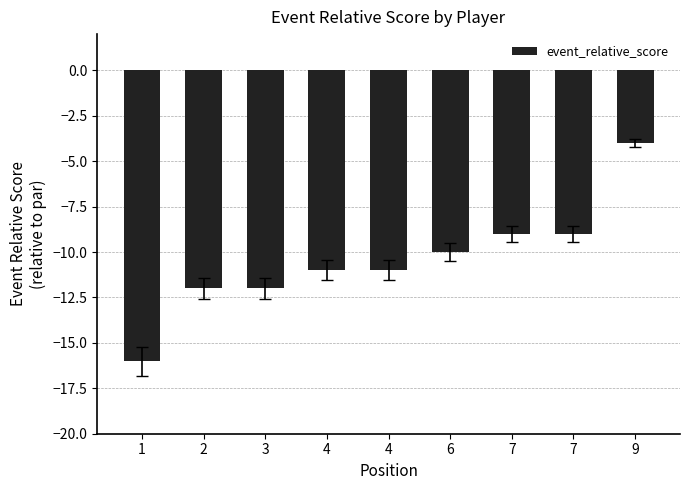

How many data points are above -11?

4